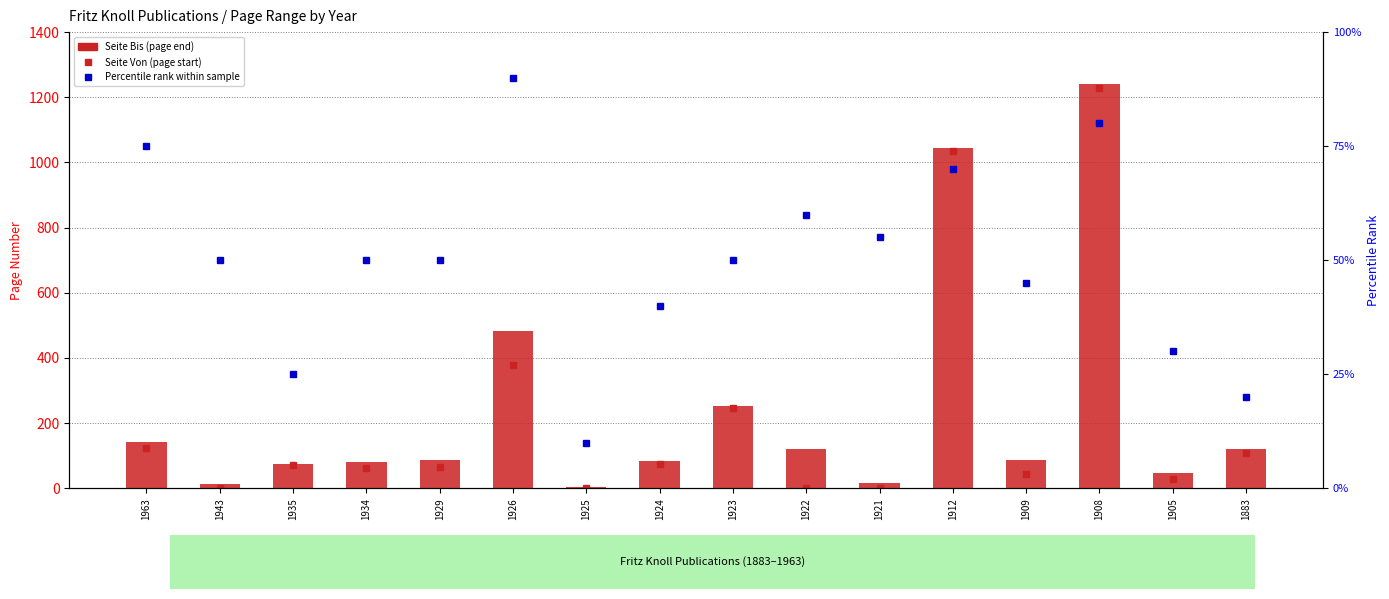

The value of Percentile Rank at 1923 is 50. True or false?

True